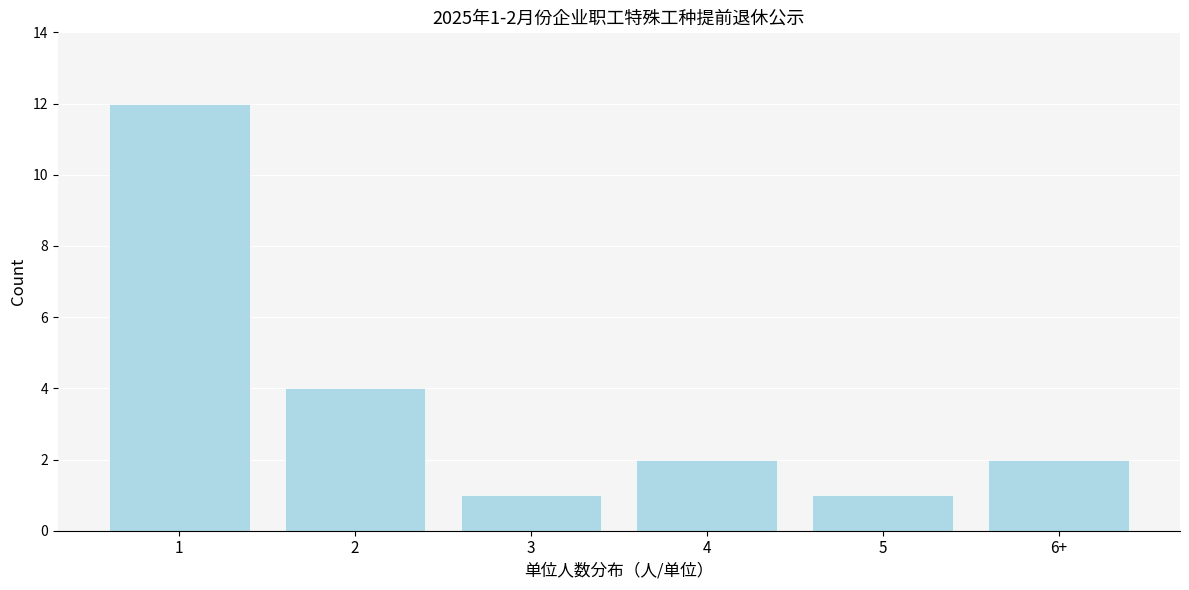

Reading left to right, transcribe all the data shown in this chart.

12	4	1	2	1	2